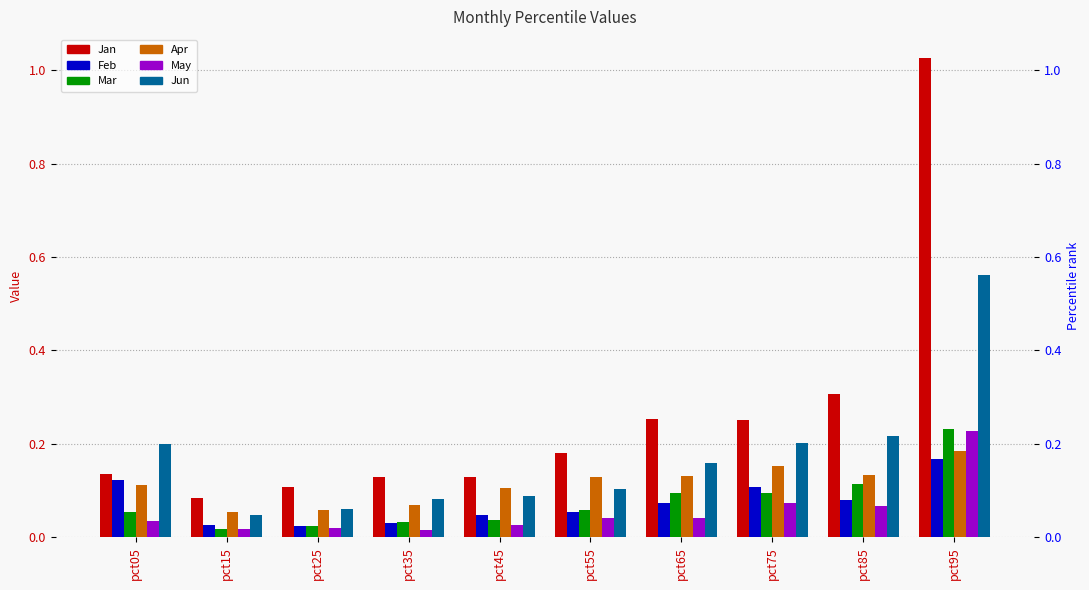

Reading left to right, extract all data points from this chart.

Jan: 0.1	0.1	0.1	0.1	0.1	0.2	0.3	0.3	0.3	1.0
Feb: 0.1	0.0	0.0	0.0	0.0	0.1	0.1	0.1	0.1	0.2
Mar: 0.1	0.0	0.0	0.0	0.0	0.1	0.1	0.1	0.1	0.2
Apr: 0.1	0.1	0.1	0.1	0.1	0.1	0.1	0.2	0.1	0.2
May: 0.0	0.0	0.0	0.0	0.0	0.0	0.0	0.1	0.1	0.2
Jun: 0.2	0.0	0.1	0.1	0.1	0.1	0.2	0.2	0.2	0.6